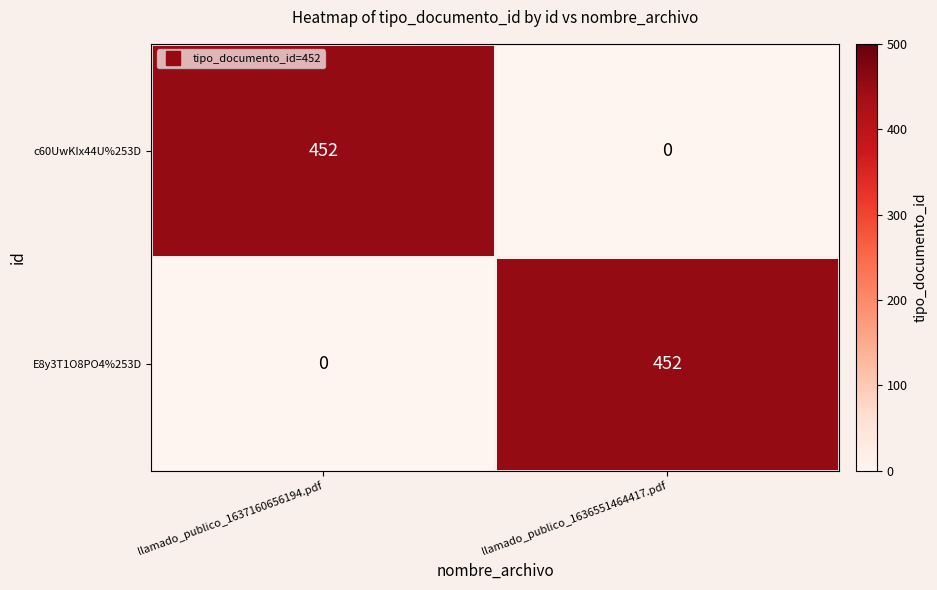

The value of c60UwKIx44U%253D at llamado_publico_1636551464417.pdf is 0. True or false?

True